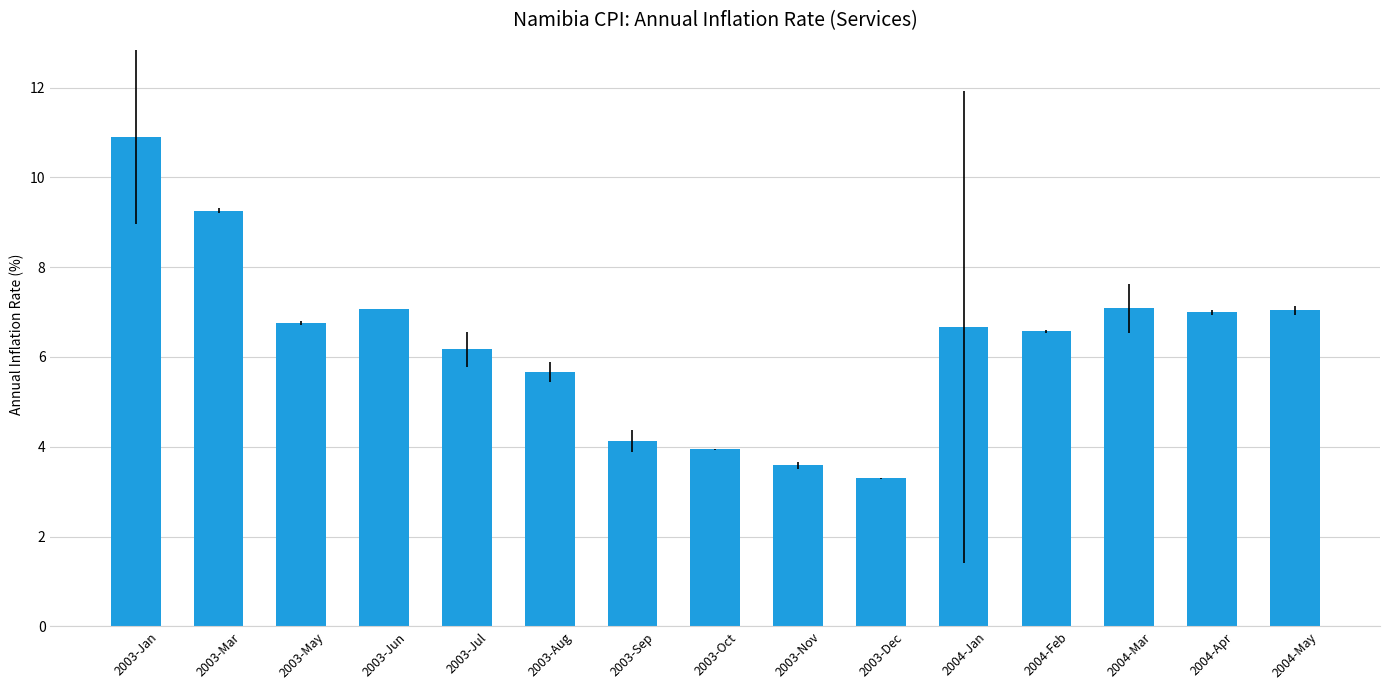

What is the ratio of the value at 2003-Dec to the value at 2004-May?

0.5